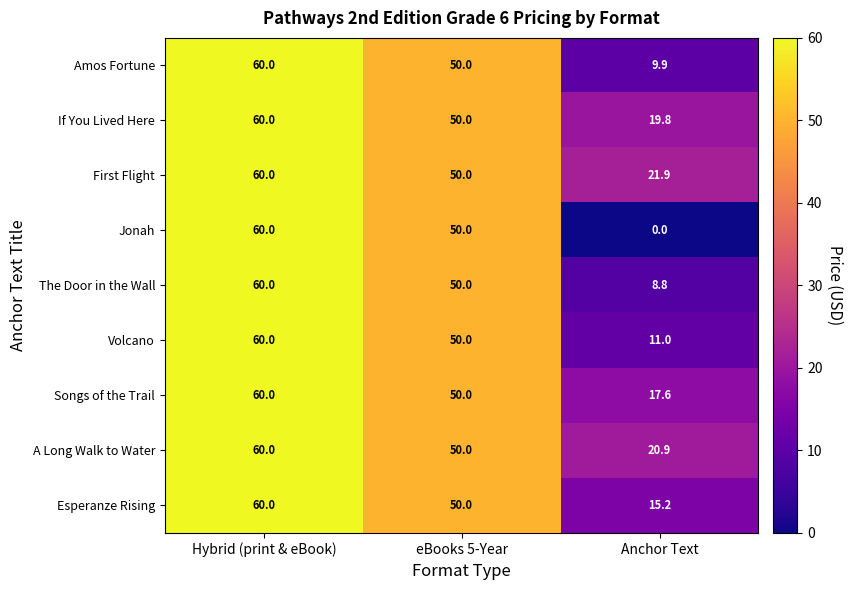

Is it true that Jonah equals 18.4 at eBooks 5-Year?

False